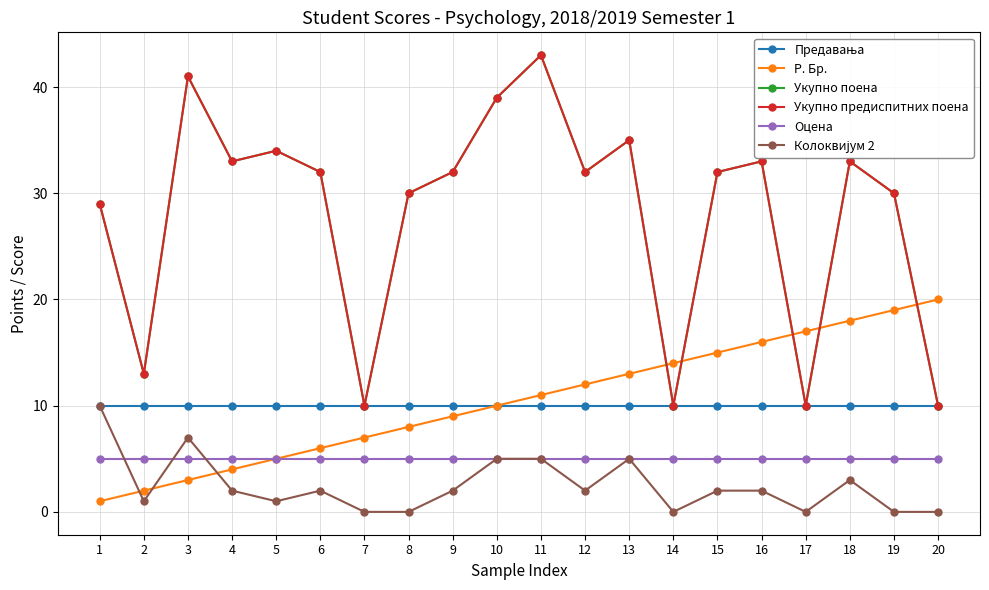

Does the chart have visible grid lines?

Yes